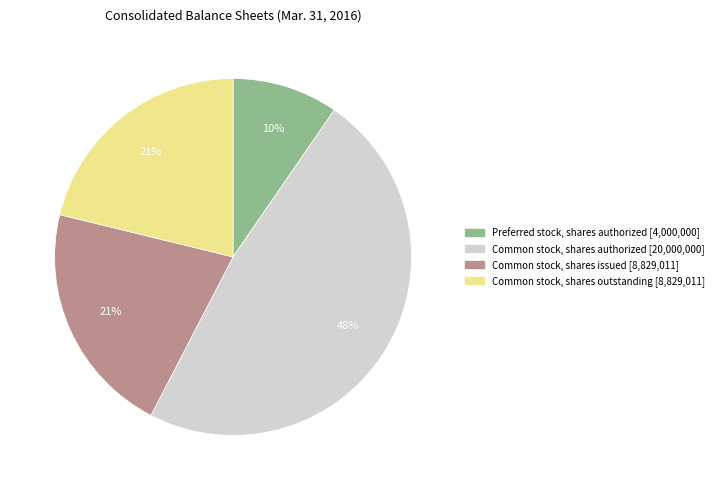

To the nearest percent, what is the difference between the largest and smallest slice percentages?

38%